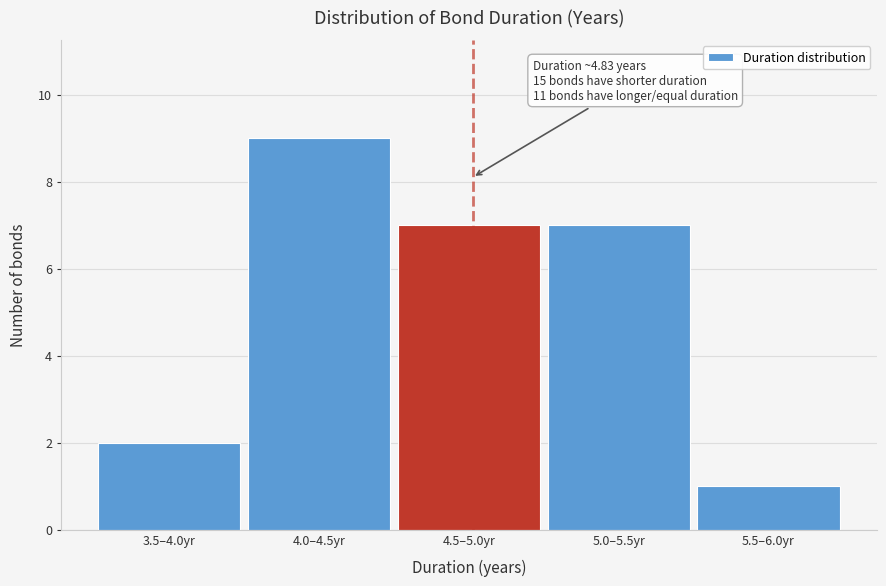

Reading left to right, what are all the values shown in this chart?

3.5–4.0yr=2	4.0–4.5yr=9	4.5–5.0yr=7	5.0–5.5yr=7	5.5–6.0yr=1